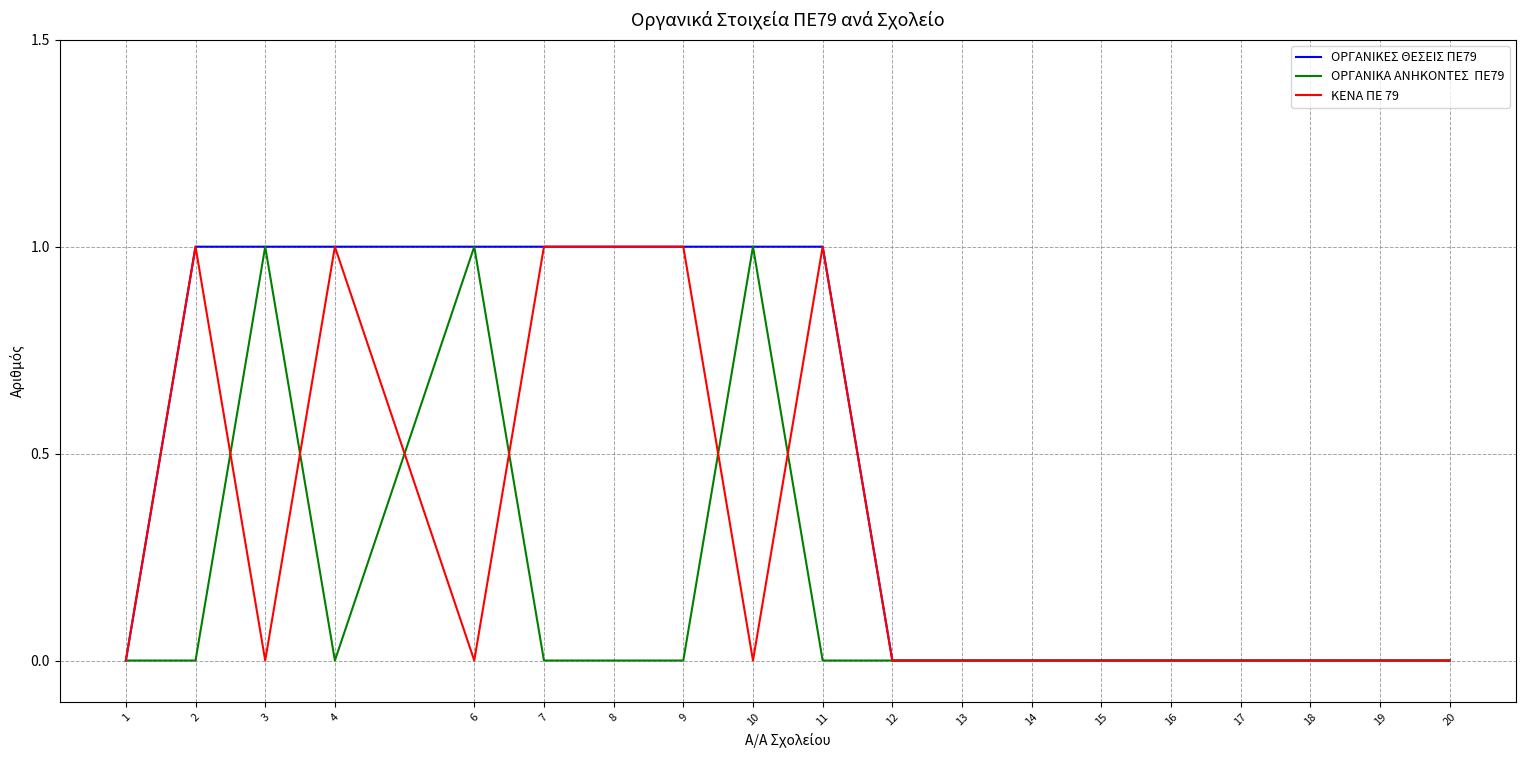

Is this an area chart (filled region under the line)?

No